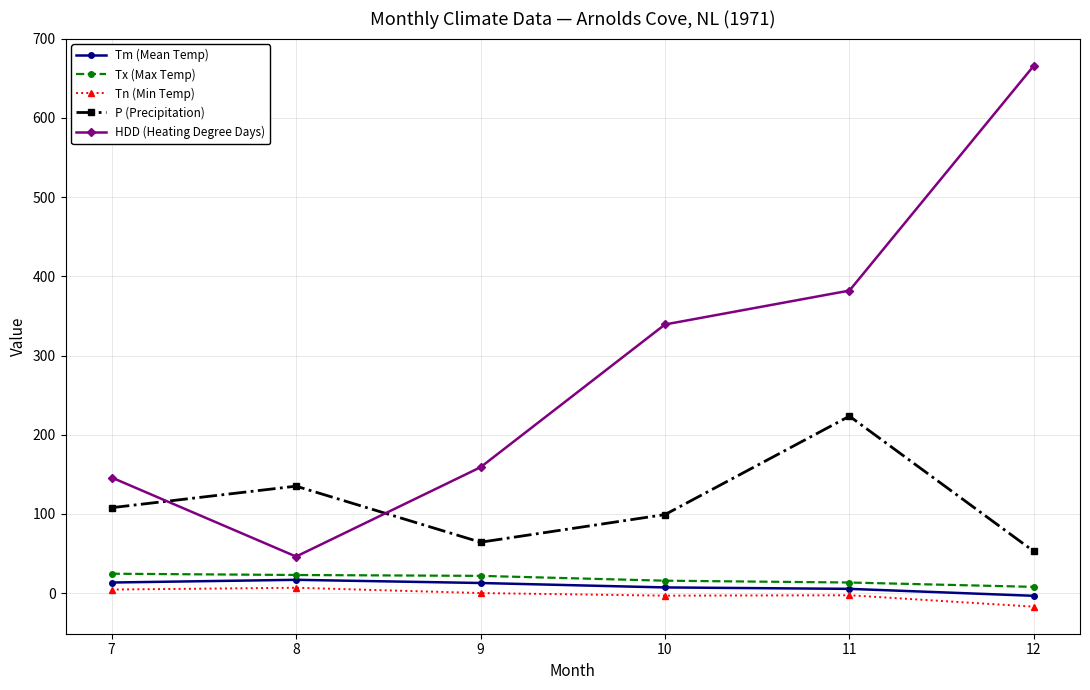

How many distinct data groups are displayed?

5